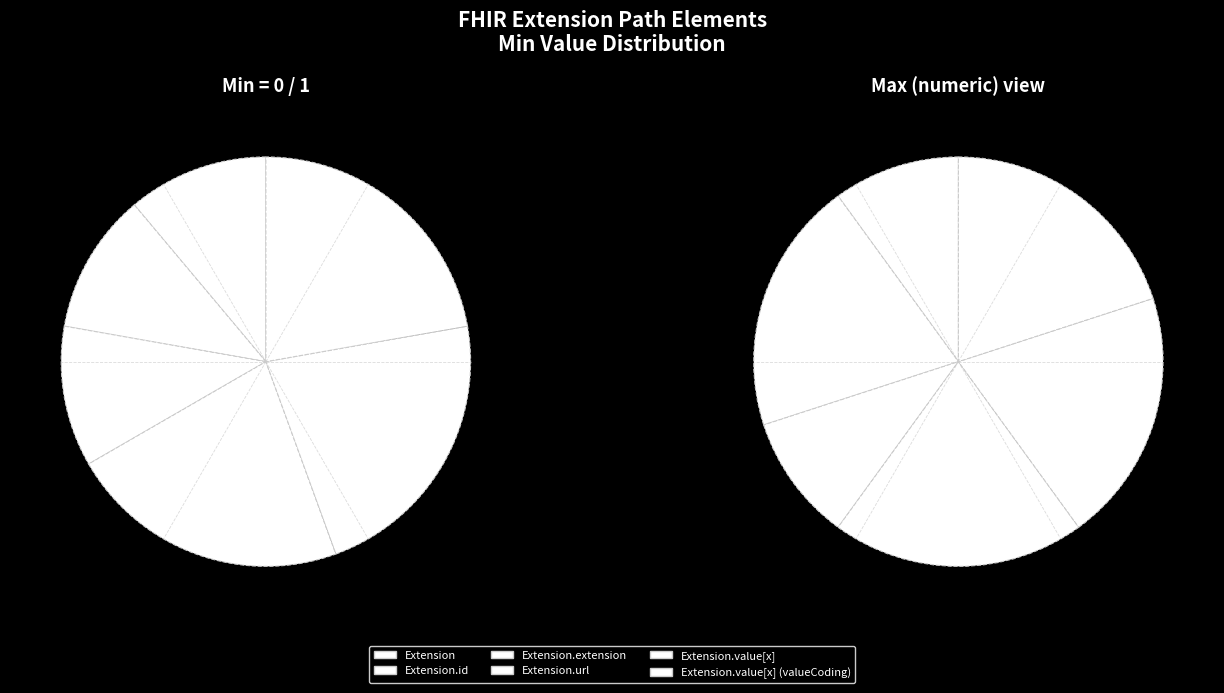

How many segments does this pie chart have?

6